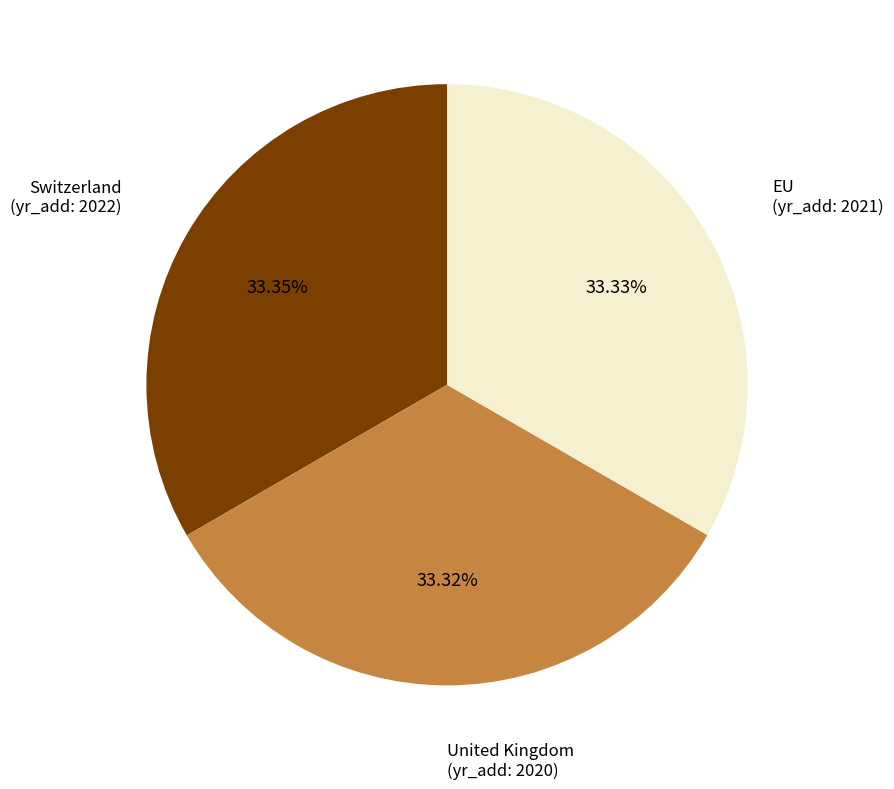

What percentage is the United Kingdom slice, to the nearest percent?

33%